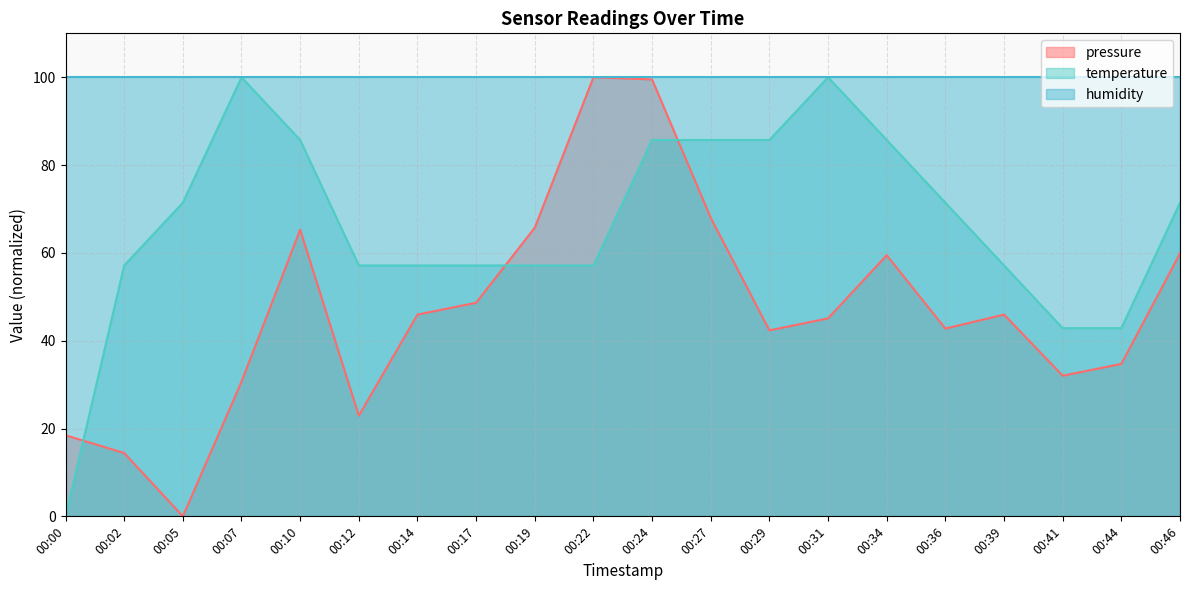

Which series changed the most between 00:36 and 00:39?

temperature